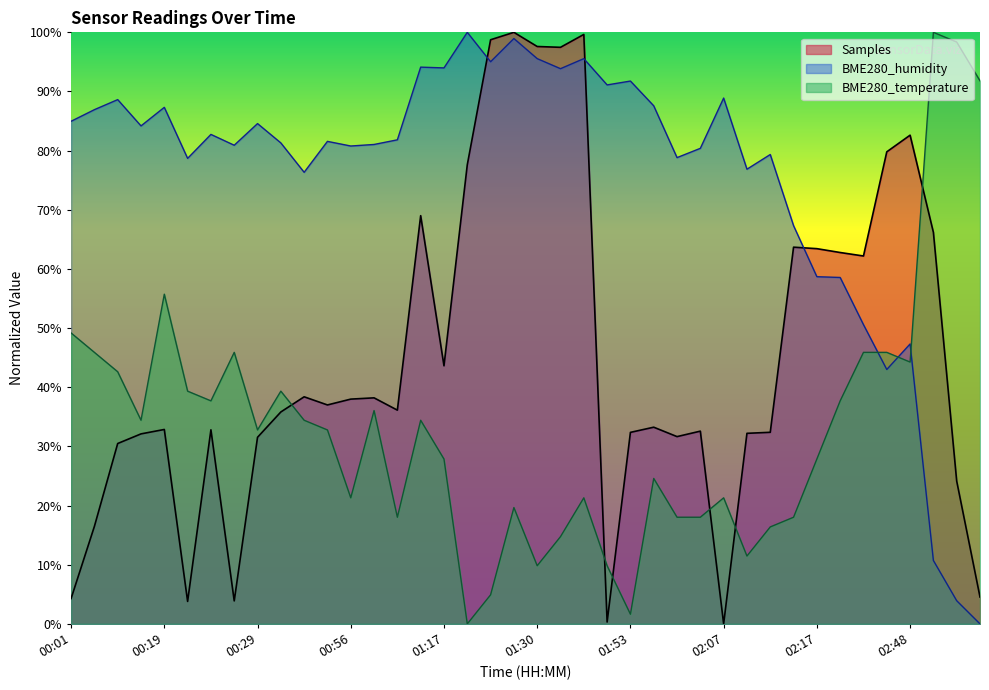

What is the sum of the BME280_temperature values at 02:12 and 02:20?

54.1